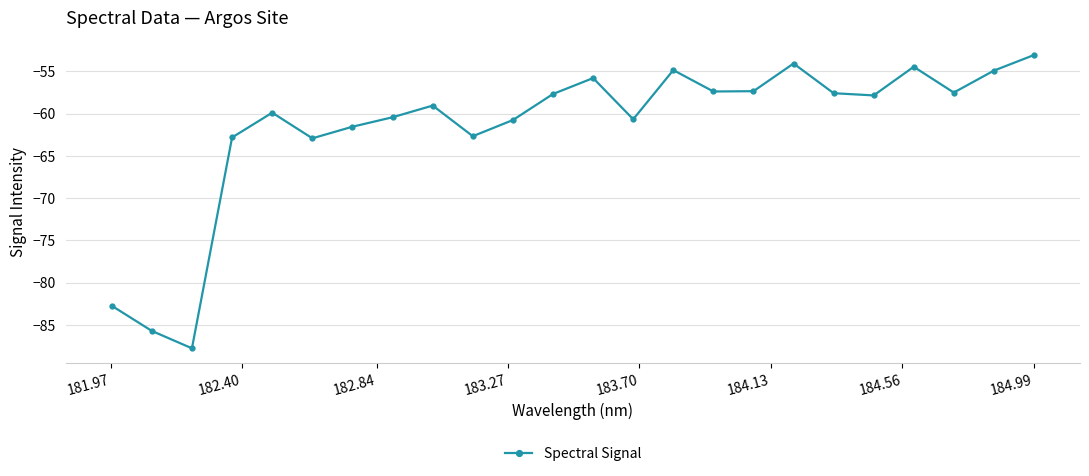

What is the average value?

-61.6